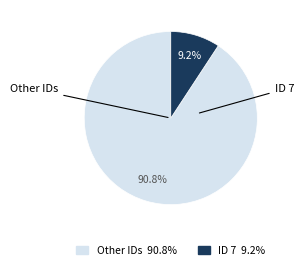

Does any single category account for the majority?

Yes